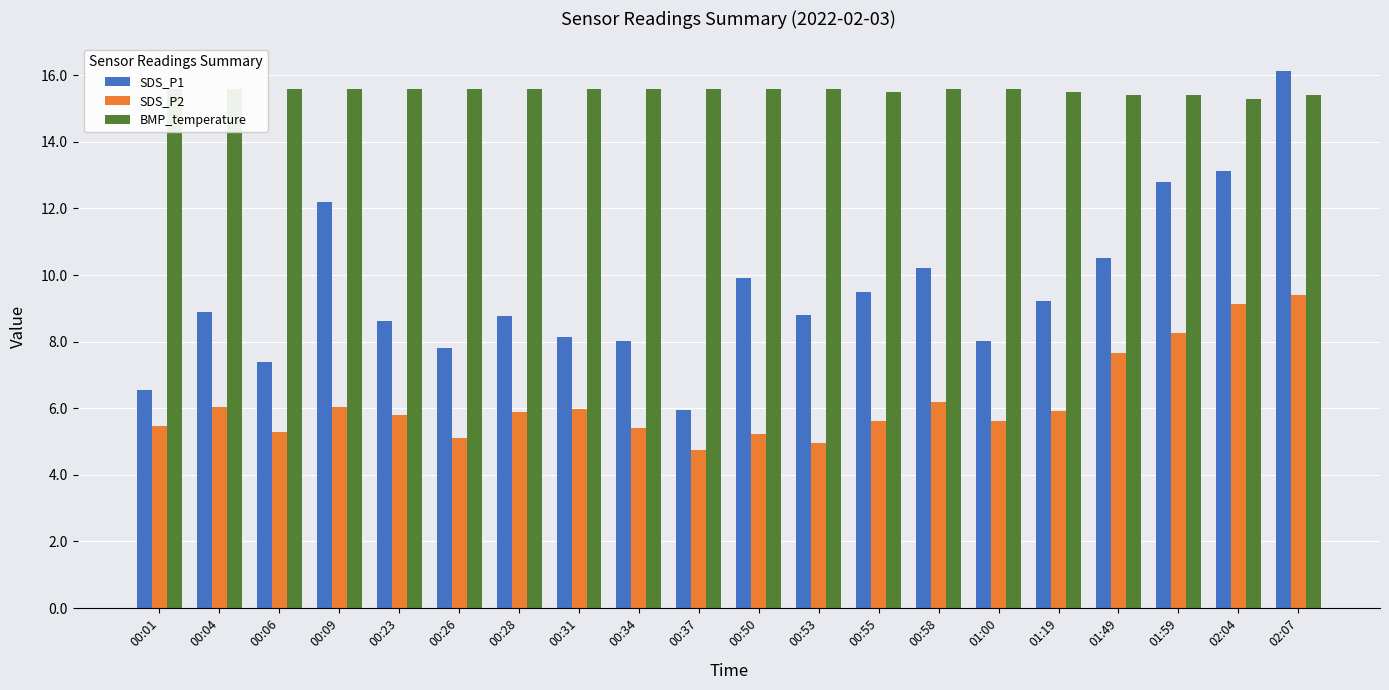

What are all the series names shown in the legend?

SDS_P1, SDS_P2, BMP_temperature